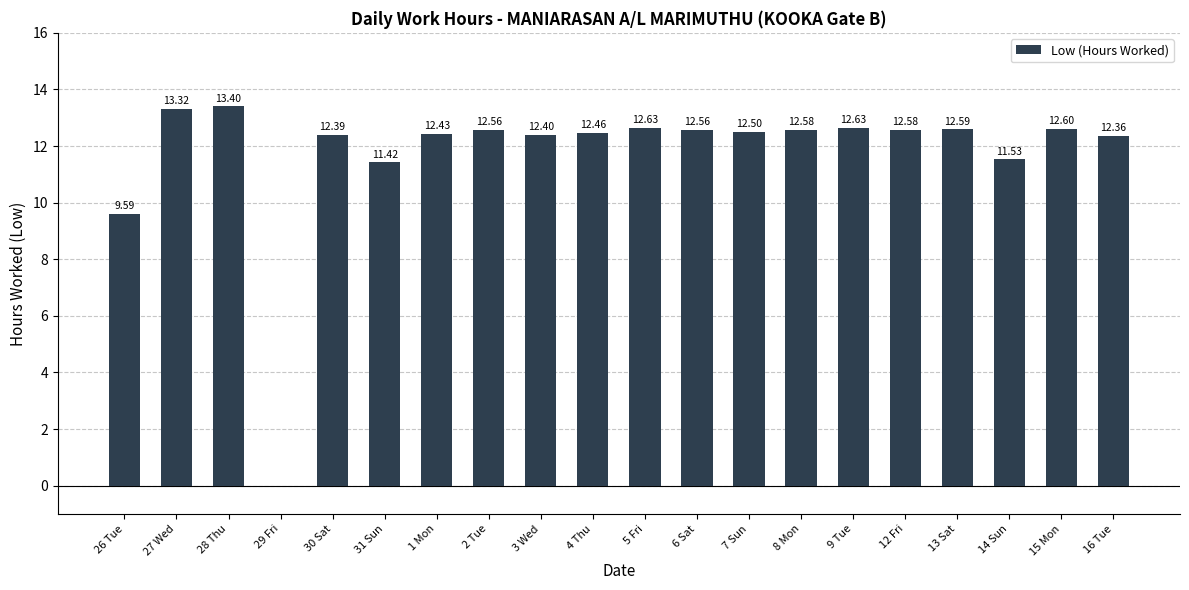

What is the sum of all values?

234.5